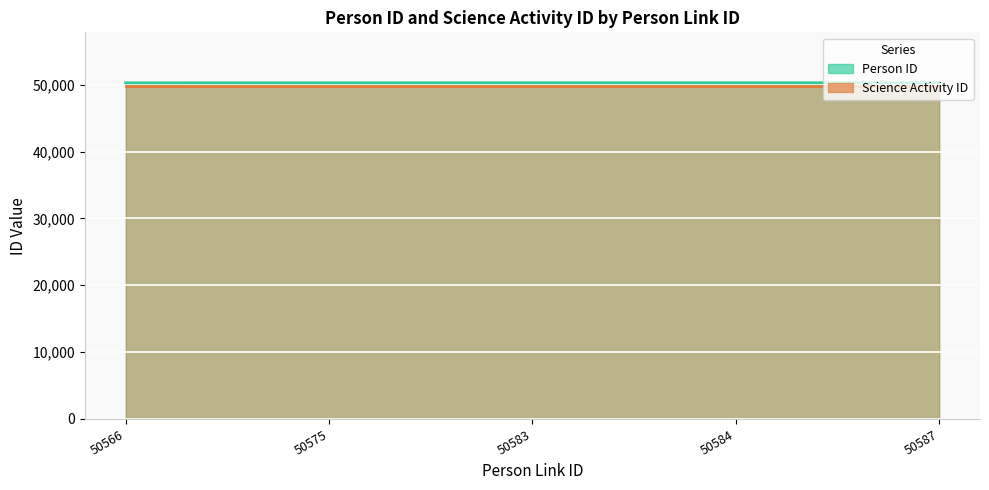

How many series are shown in this chart?

2